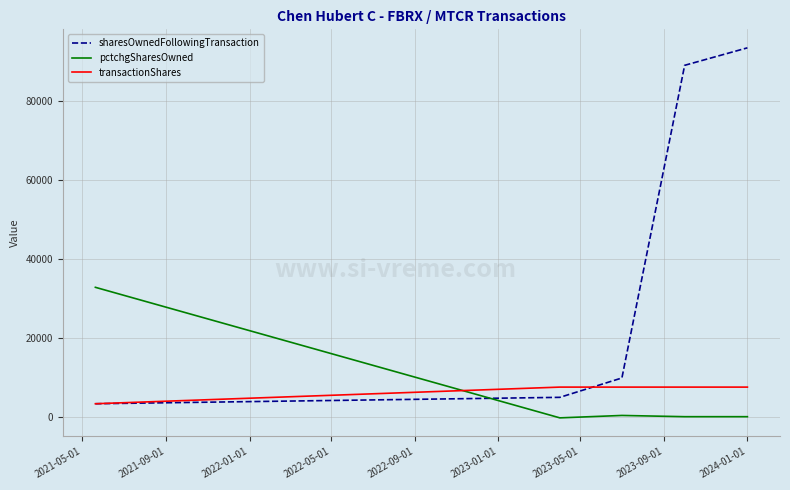

List the series in order of their peak value, highest first.

sharesOwnedFollowingTransaction, pctchgSharesOwned, transactionShares